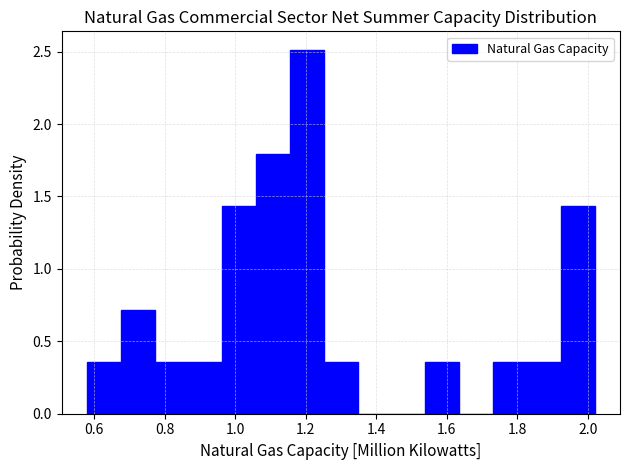

Which range on the x-axis has the tallest bar?

1.16 to 1.26